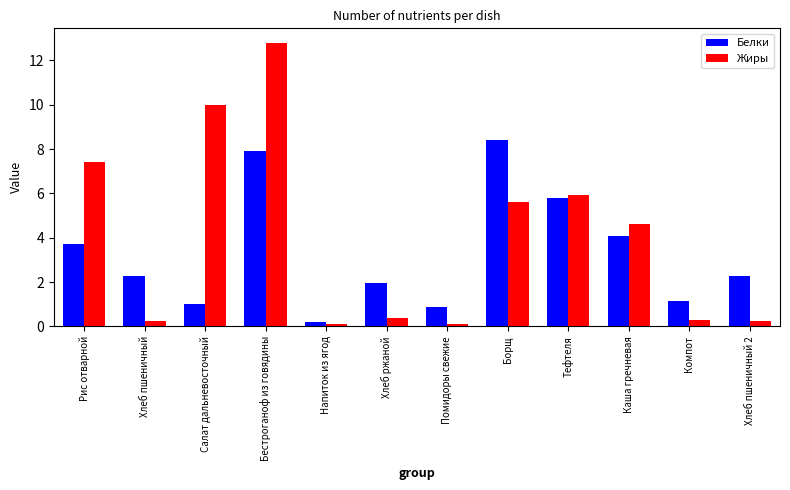

Reading right to left, what are all the values shown in this chart?

Белки: Хлеб пшеничный 2=2.3	Компот=1.2	Каша гречневая=4.1	Тефтеля=5.8	Борщ=8.4	Помидоры свежие=0.9	Хлеб ржаной=2.0	Напиток из ягод=0.2	Бестроганоф из говядины=7.9	Салат дальневосточный=1.0	Хлеб пшеничный=2.3	Рис отварной=3.7
Жиры: Хлеб пшеничный 2=0.2	Компот=0.3	Каша гречневая=4.6	Тефтеля=5.9	Борщ=5.6	Помидоры свежие=0.1	Хлеб ржаной=0.4	Напиток из ягод=0.1	Бестроганоф из говядины=12.8	Салат дальневосточный=10.0	Хлеб пшеничный=0.2	Рис отварной=7.4